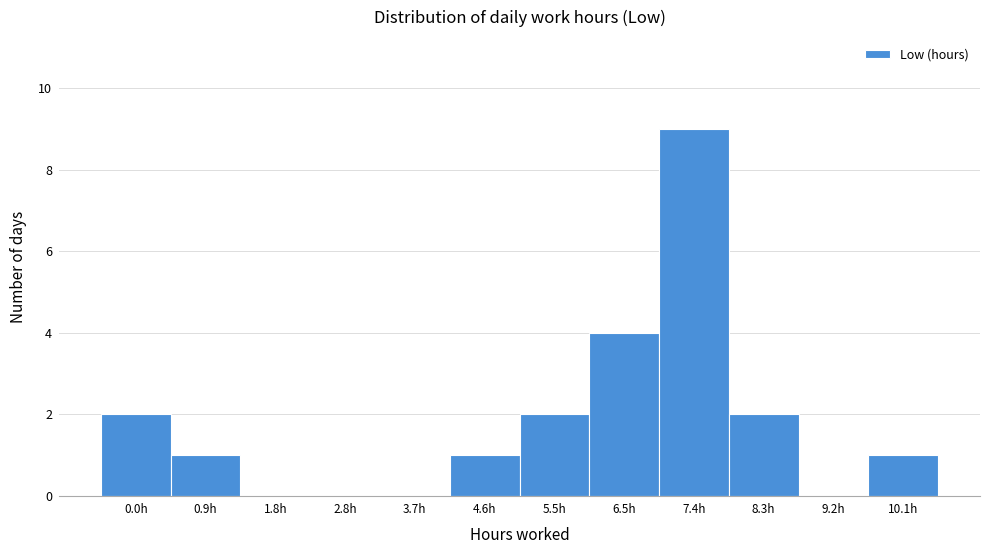

Reading right to left, extract all data points from this chart.

10.1h=1	9.2h=0	8.3h=2	7.4h=9	6.5h=4	5.5h=2	4.6h=1	3.7h=0	2.8h=0	1.8h=0	0.9h=1	0.0h=2